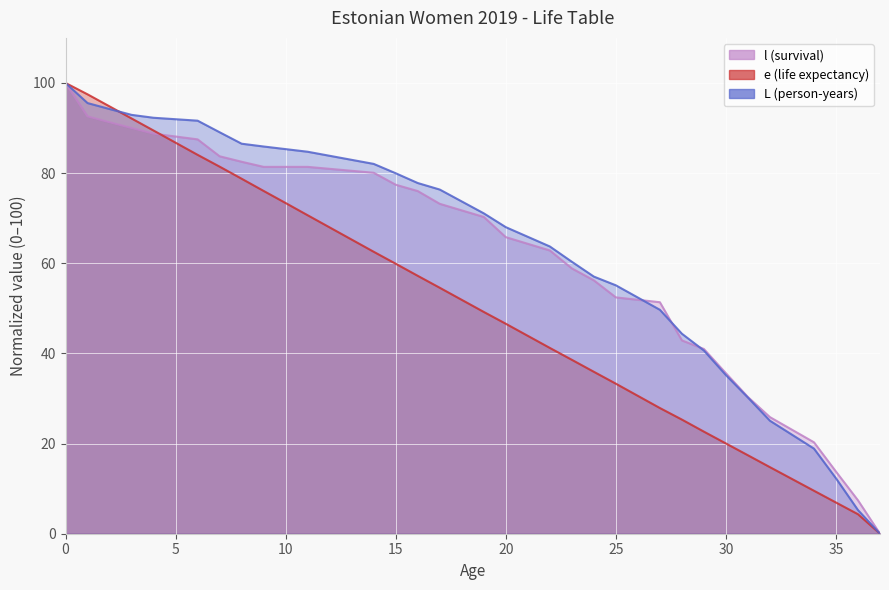

Between 16 and 27, which series saw the biggest shift?

e (life expectancy)